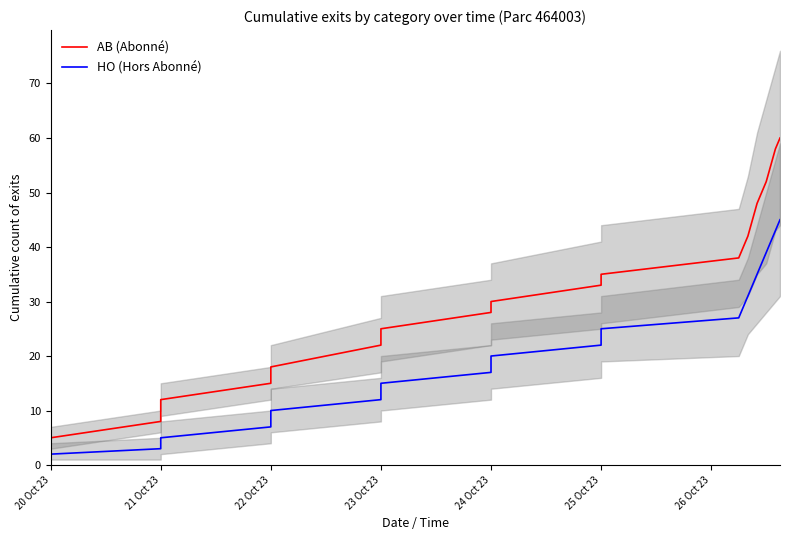

How many lines are shown in the chart?

2